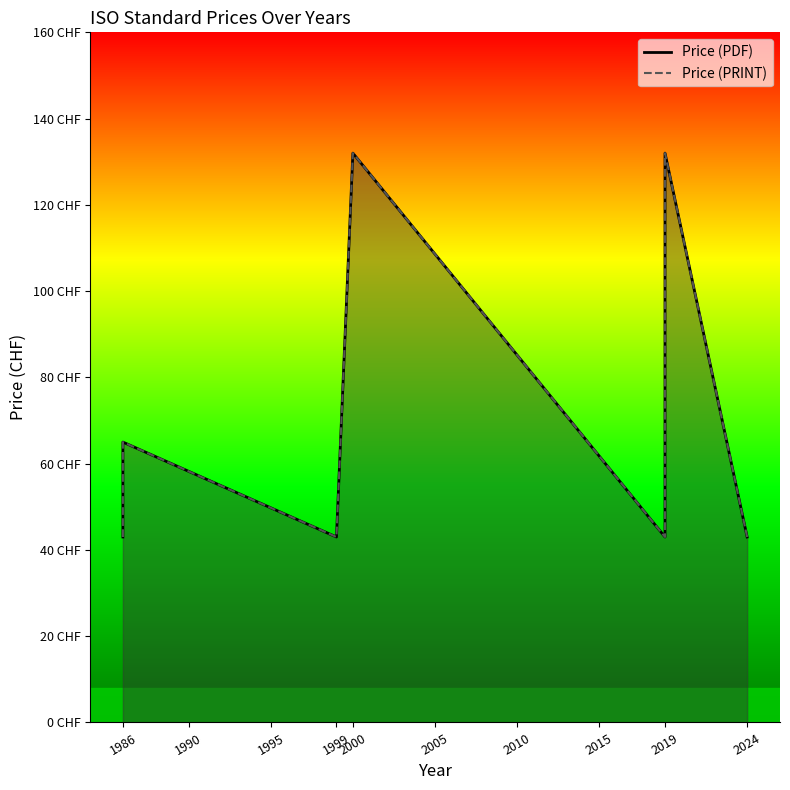

Reading left to right, what are all the values shown in this chart?

Price (PDF): 1986=65	1986=43	1999=43	2000=132	2019=132	2019=43	2024=43
Price (PRINT): 1986=65	1986=43	1999=43	2000=132	2019=132	2019=43	2024=43